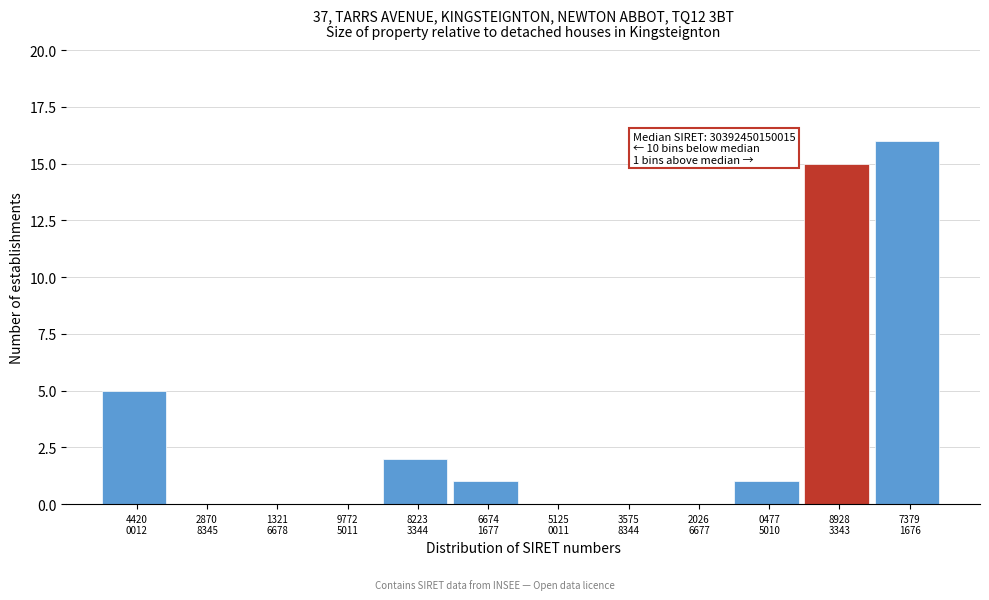

What is the maximum value shown in the chart?

16